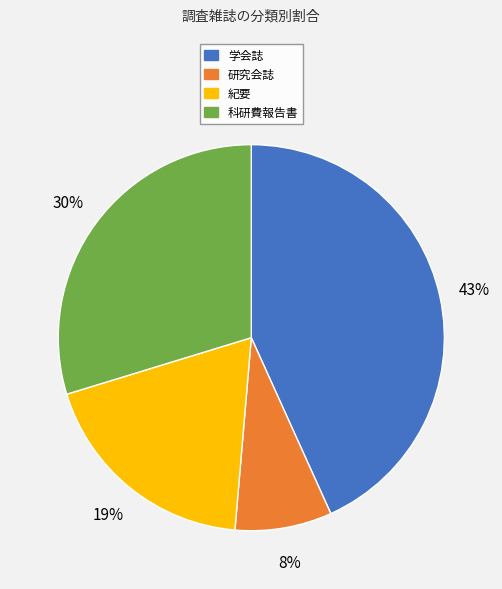

Count the number of slices in the pie.

4